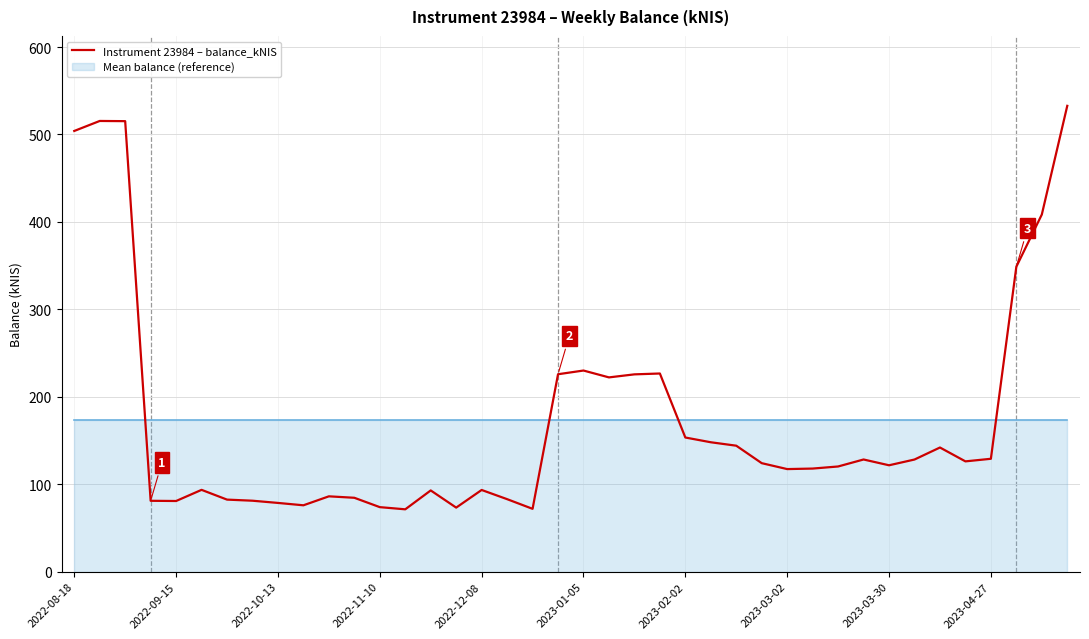

How many categories are shown in the chart?

40